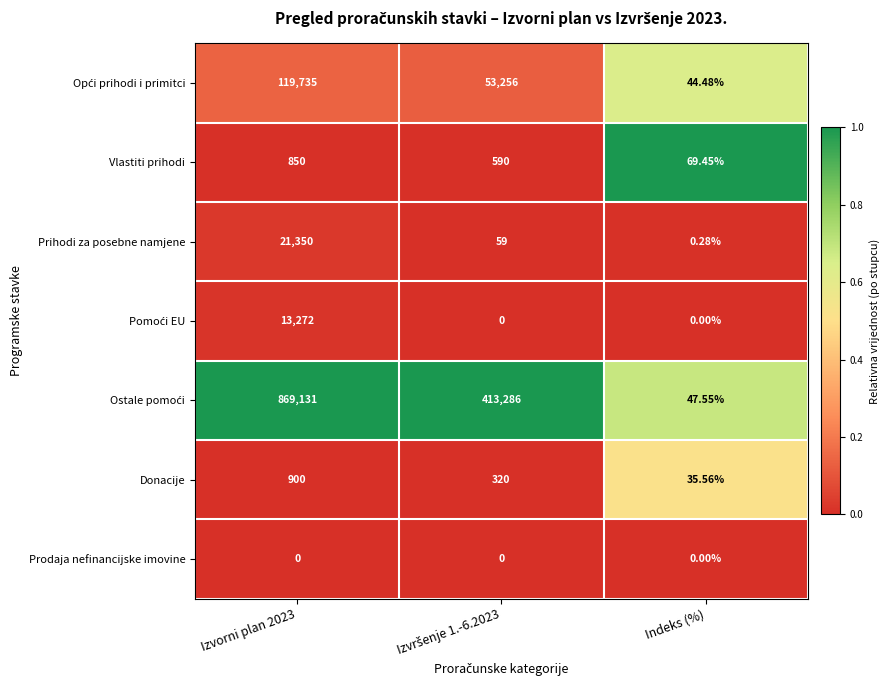

At which label does Vlastiti prihodi reach its minimum?

Indeks (%)